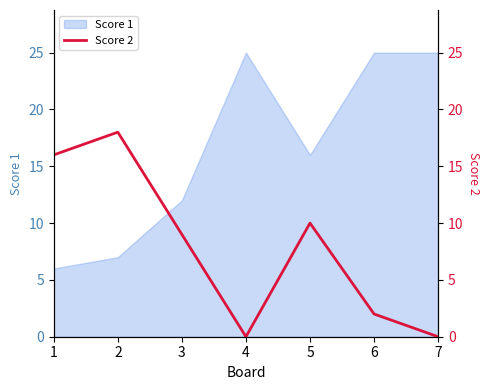

True or false: Score 1 has a value of 6 at 1.

True